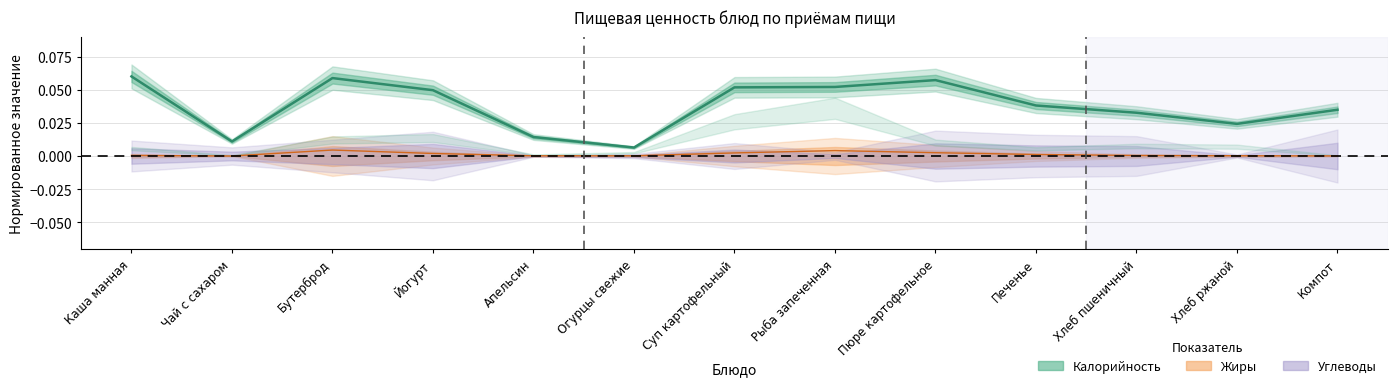

Count the number of categories in the chart.

13